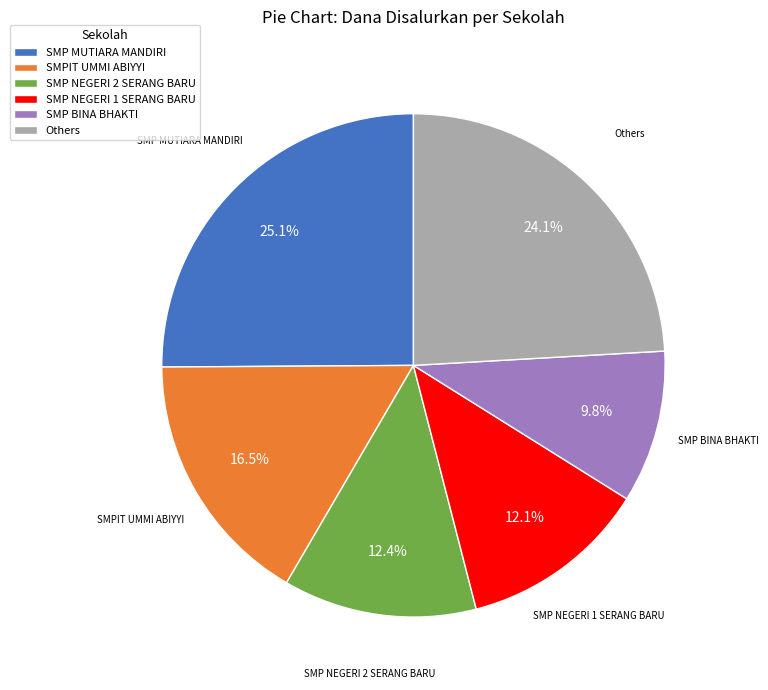

Which category has the biggest portion of the pie?

SMP MUTIARA MANDIRI